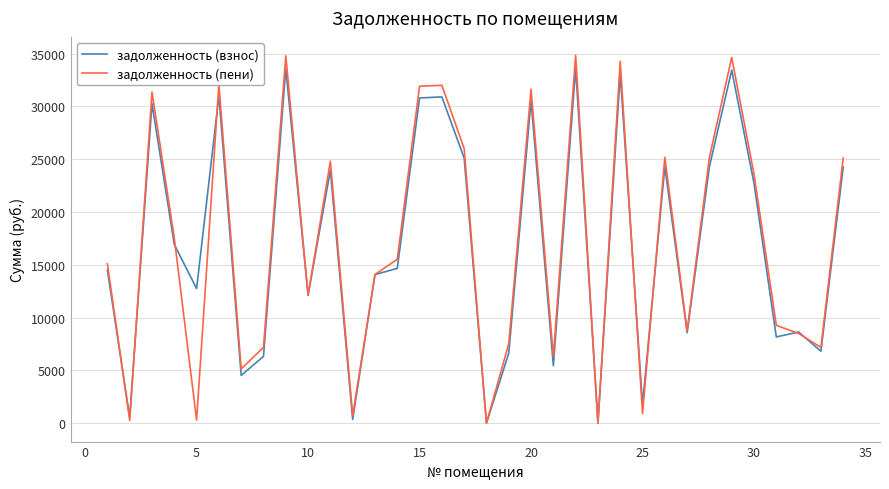

List the series in order of their peak value, highest first.

задолженность (пени), задолженность (взнос)